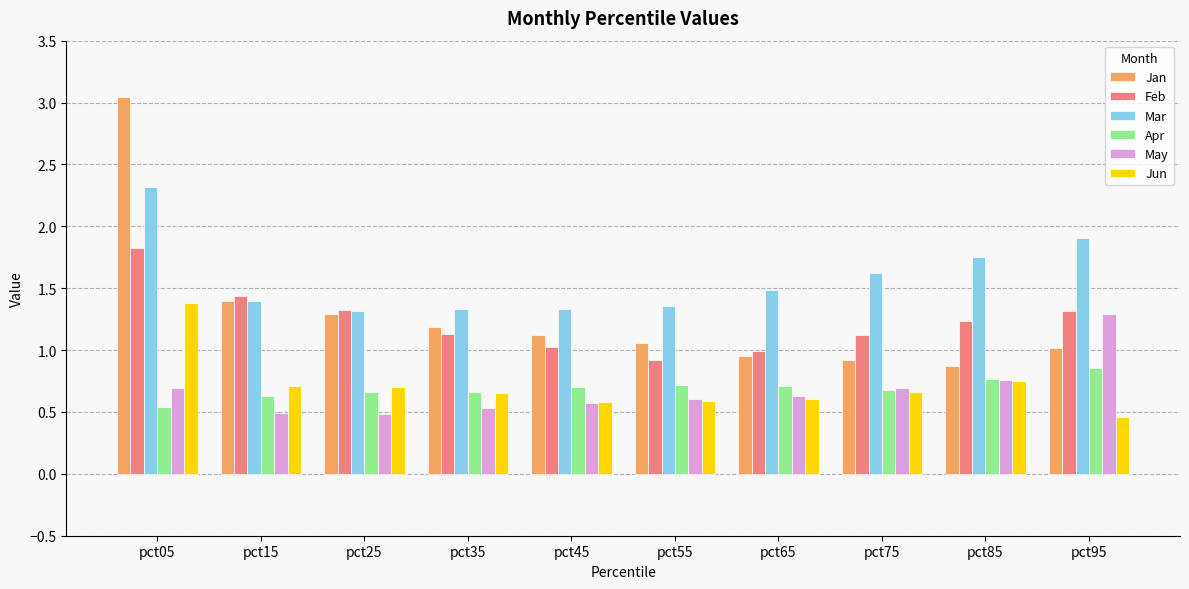

Between pct25 and pct65, which series saw the biggest shift?

Jan